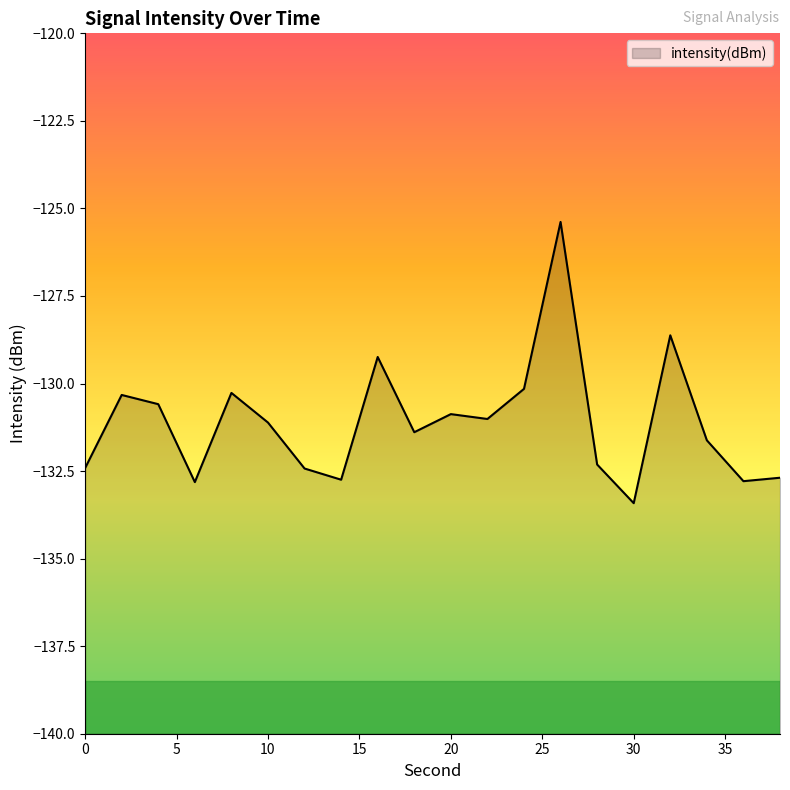

Which label corresponds to the largest value in the chart?

26